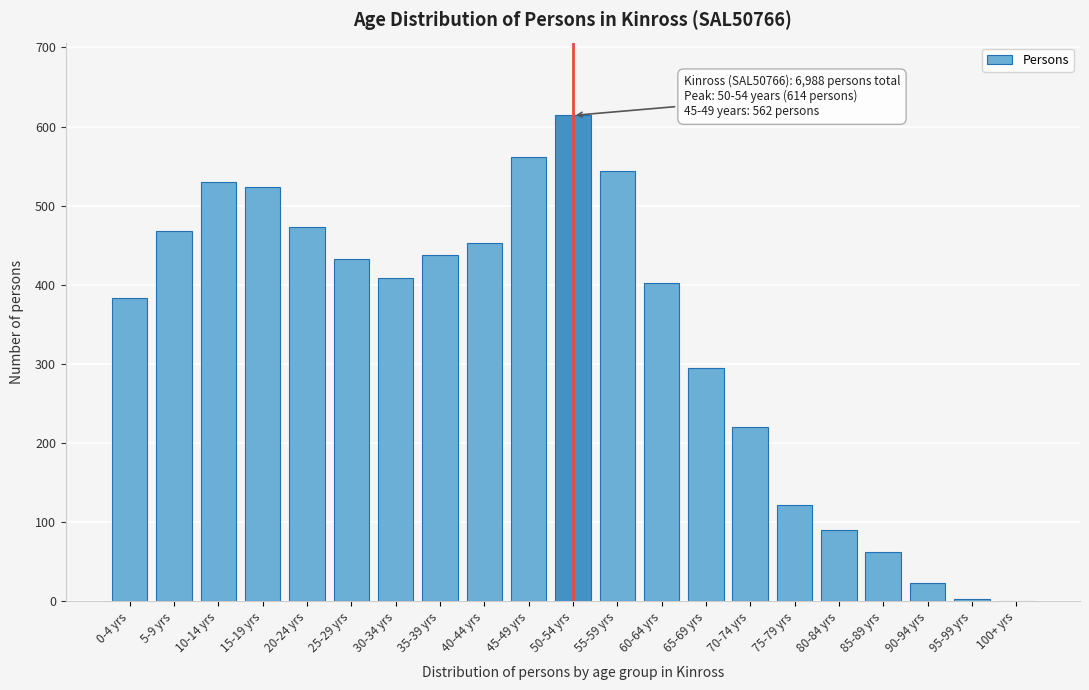

Reading left to right, what are all the values shown in this chart?

0-4 yrs=383	5-9 yrs=468	10-14 yrs=530	15-19 yrs=524	20-24 yrs=473	25-29 yrs=432	30-34 yrs=409	35-39 yrs=437	40-44 yrs=453	45-49 yrs=562	50-54 yrs=614	55-59 yrs=544	60-64 yrs=402	65-69 yrs=295	70-74 yrs=220	75-79 yrs=121	80-84 yrs=90	85-89 yrs=62	90-94 yrs=23	95-99 yrs=3	100+ yrs=0